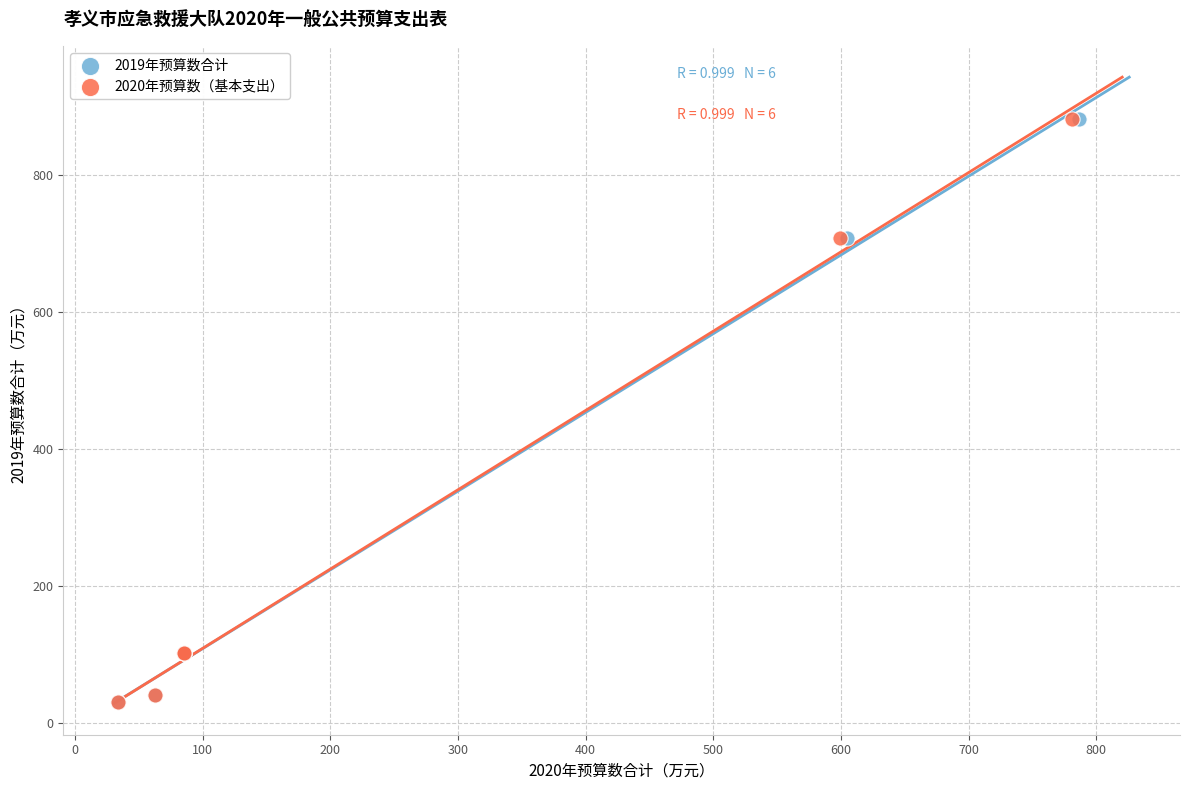

Which series has the largest Y range (max minus min)?

2019年预算数合计